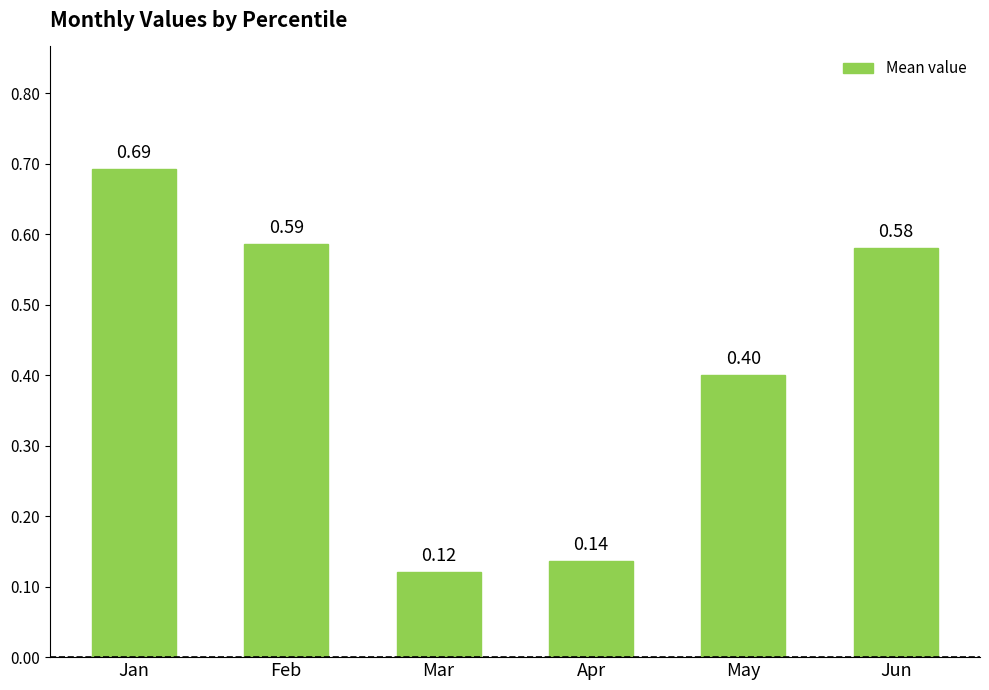

List the labels in order of value, largest first.

Jan, Feb, Jun, May, Apr, Mar